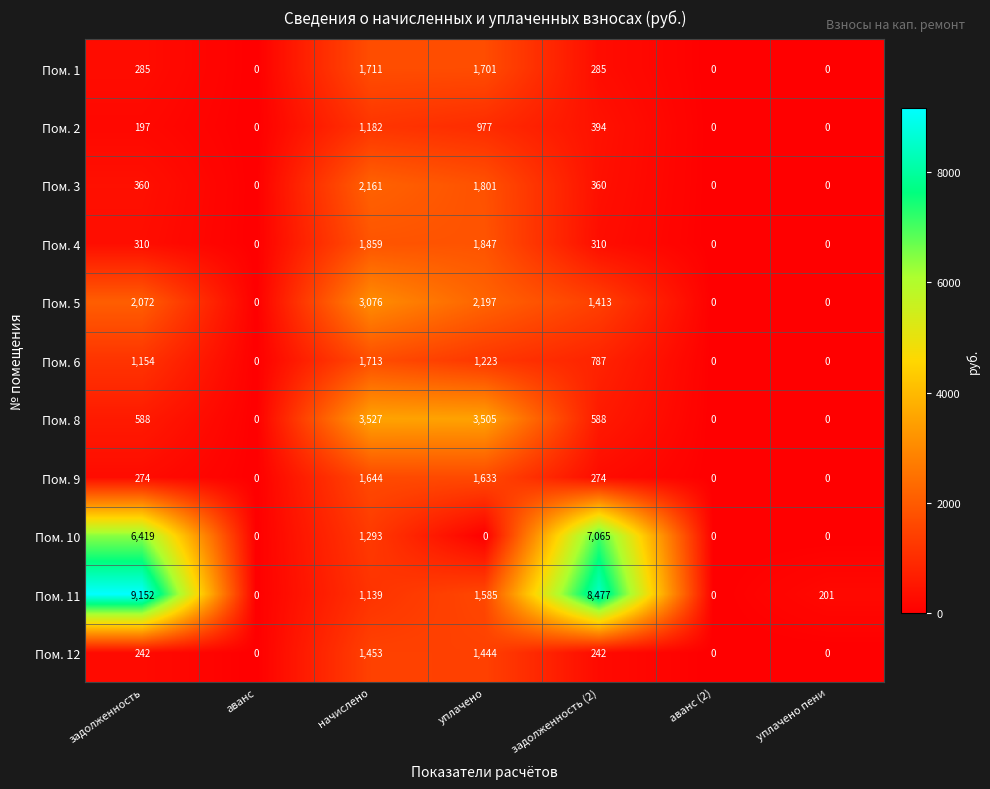

At which category is the sum across all series the highest?

задолженность